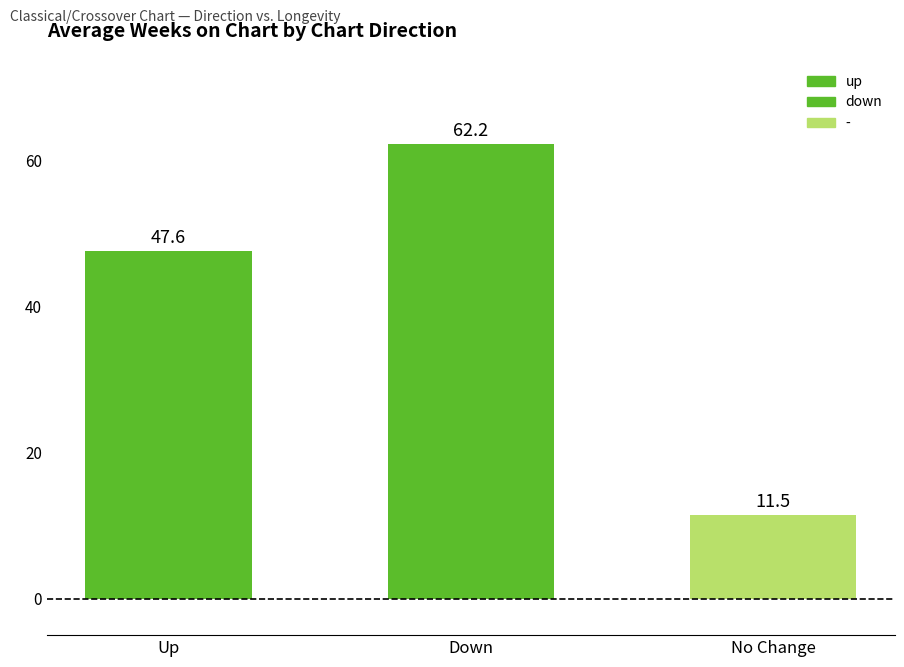

How many values are below 47?

1